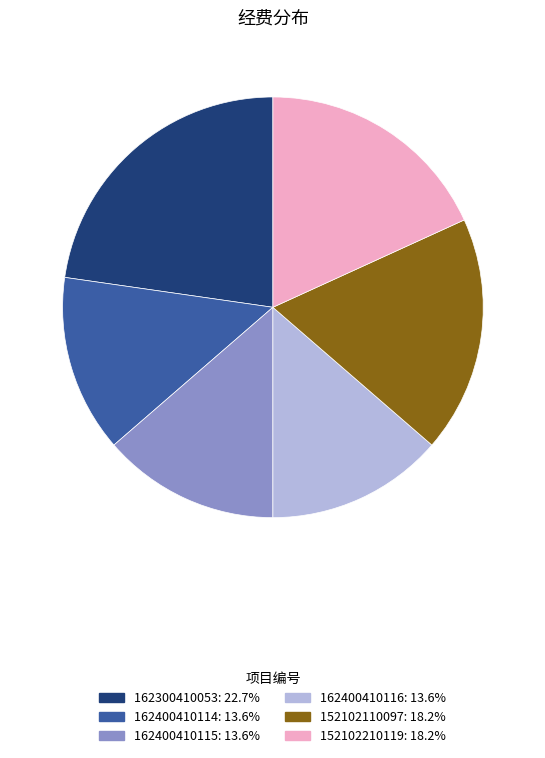

Do 152102110097 and 152102210119 together represent more than half of the pie?

No